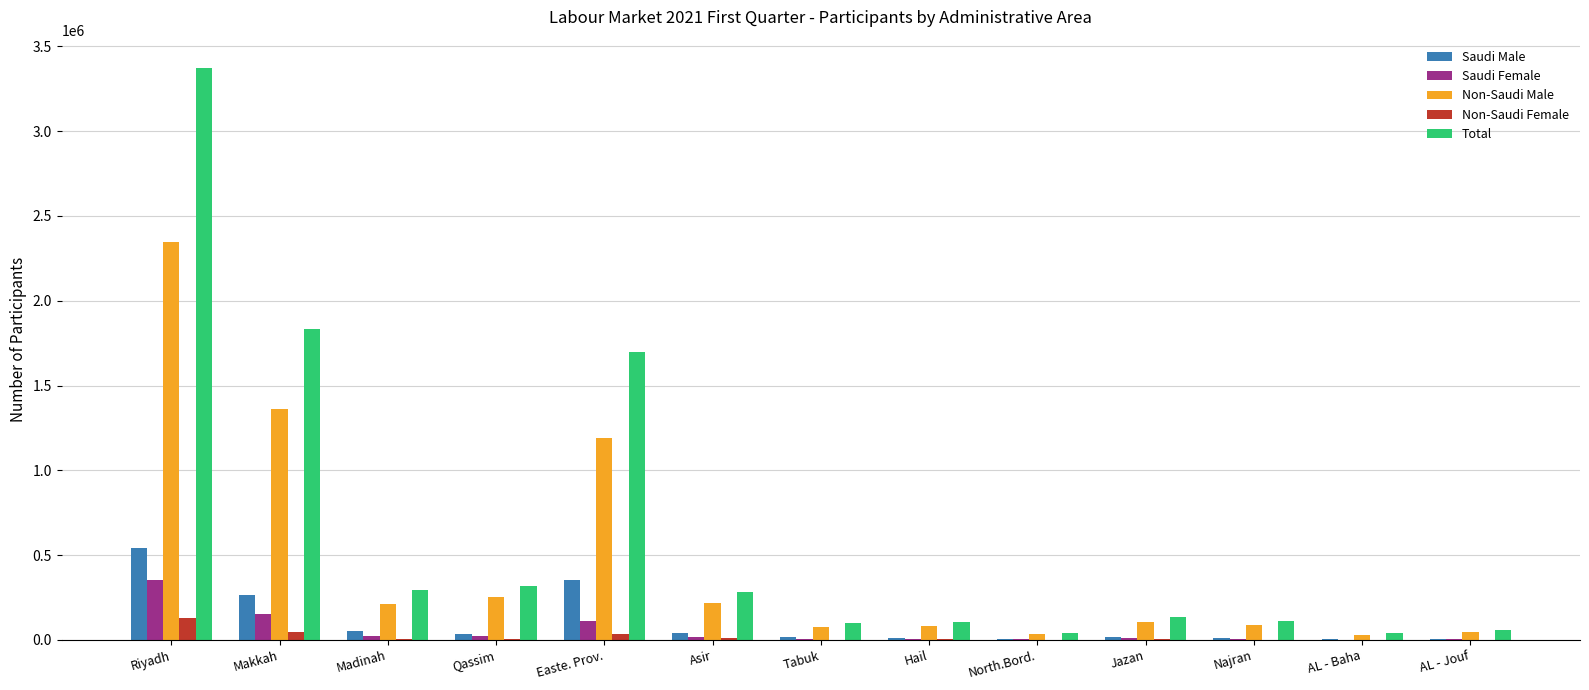

What is the greatest value displayed?

3370866